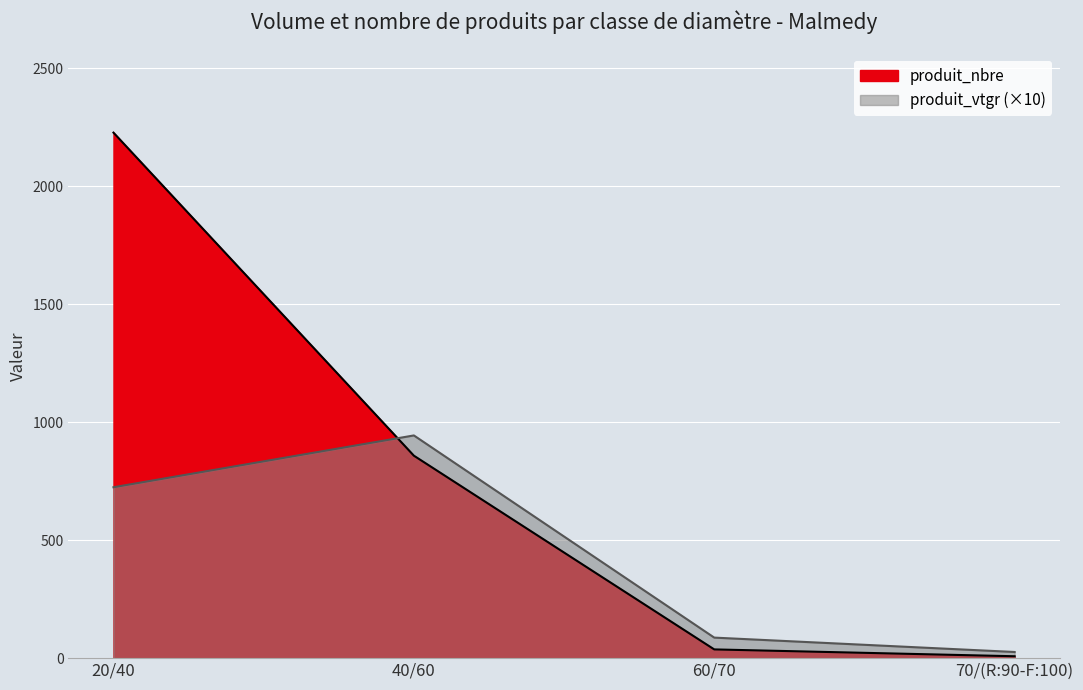

Which series has the largest range (max minus min)?

produit_nbre